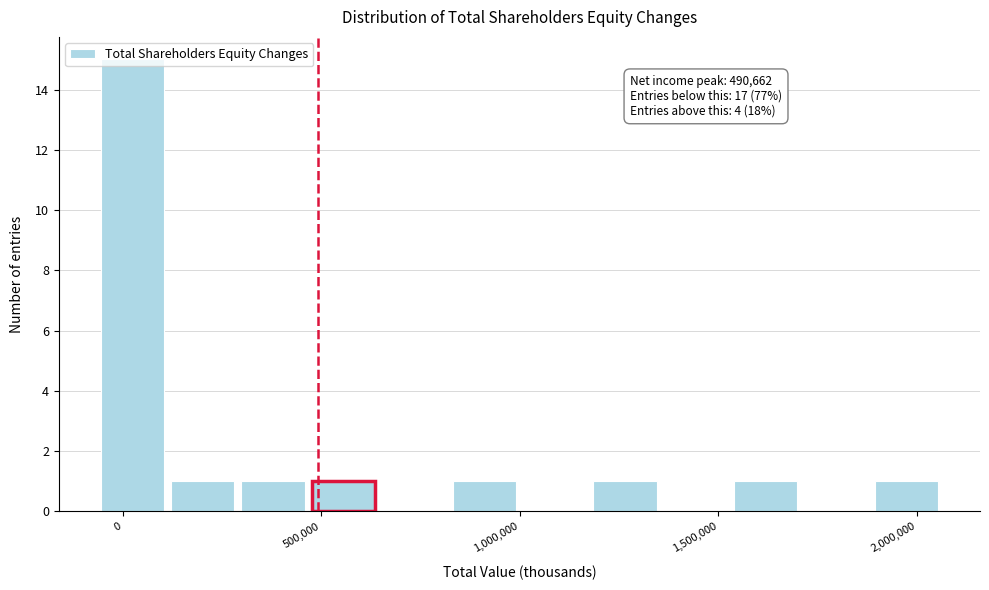

Read against the x-axis, roughly where is the centre of the tallest bar?

0